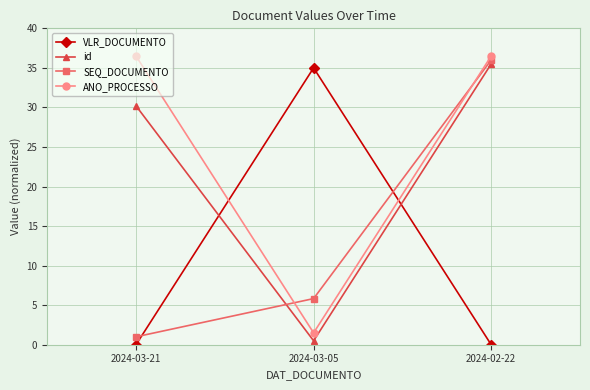

Reading left to right, list all the values displayed in this chart.

VLR_DOCUMENTO: 2024-03-21=0.0	2024-03-05=35.0	2024-02-22=0.0
id: 2024-03-21=30.2	2024-03-05=0.5	2024-02-22=35.5
SEQ_DOCUMENTO: 2024-03-21=1.0	2024-03-05=5.8	2024-02-22=36.0
ANO_PROCESSO: 2024-03-21=36.5	2024-03-05=1.5	2024-02-22=36.5